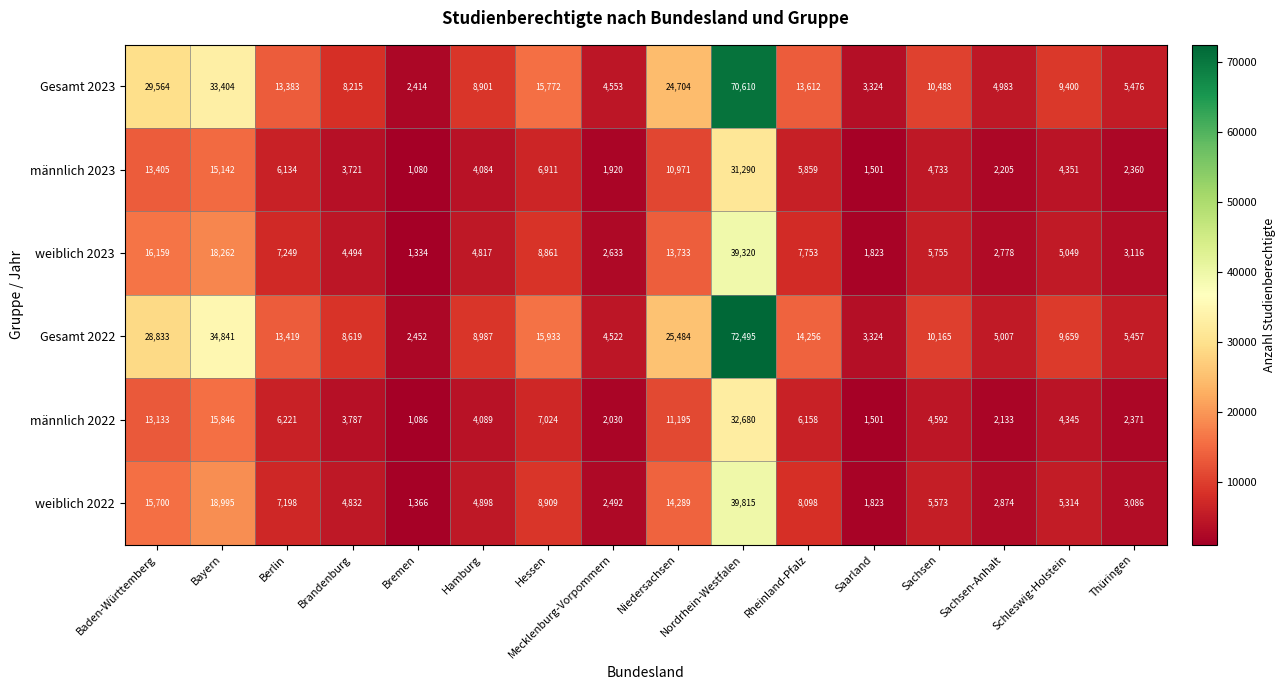

Which category has the lowest value across all series?

Bremen